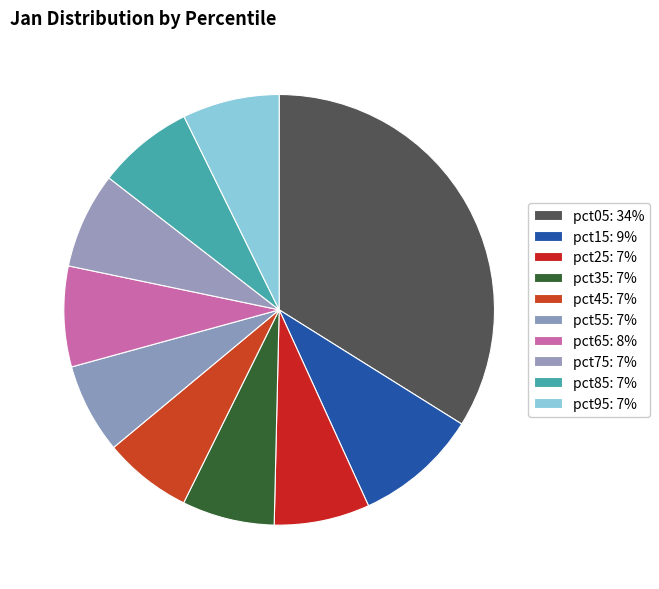

Count the number of slices in the pie.

10